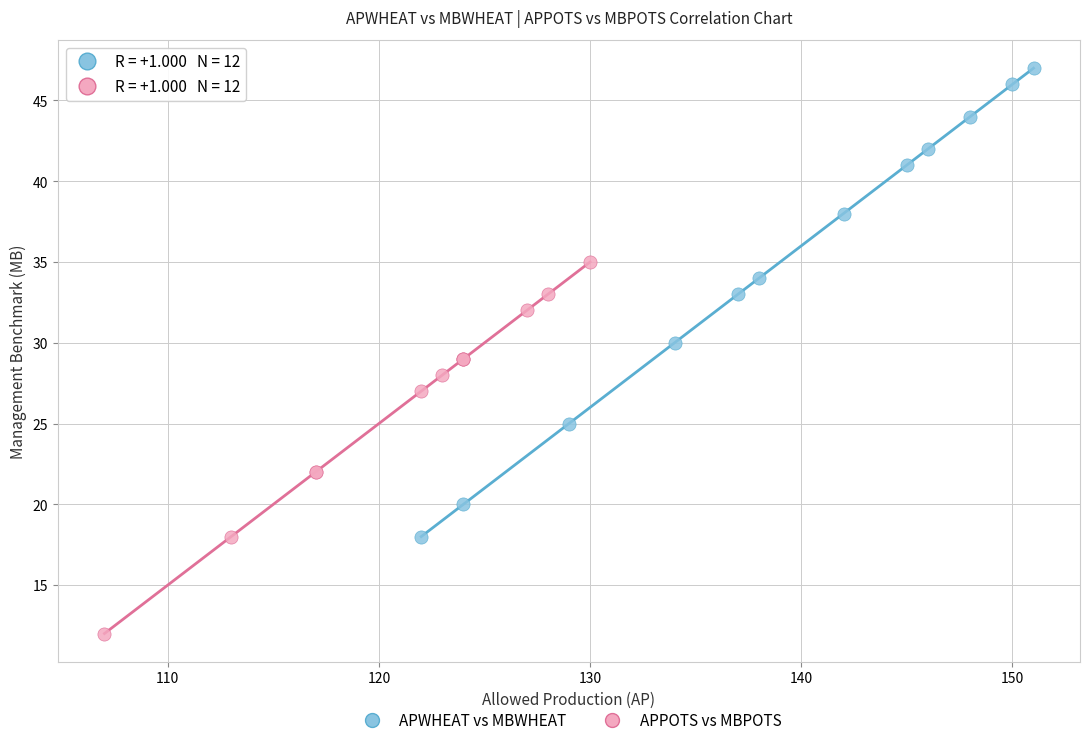

Which series has the largest Y range (max minus min)?

APWHEAT vs MBWHEAT